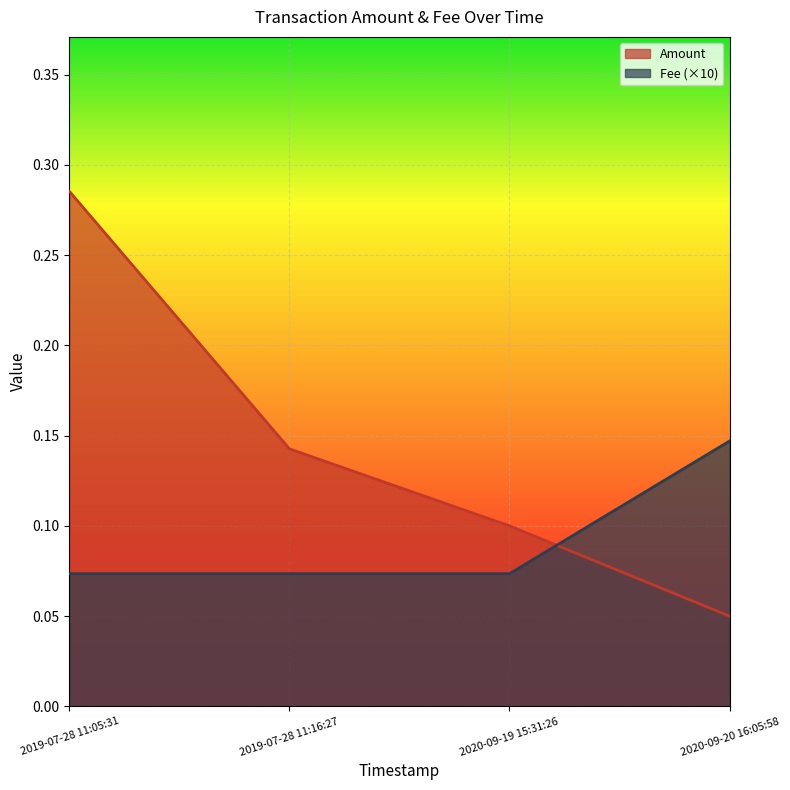

What is the label of the 3rd point from the left?

2020-09-19 15:31:26